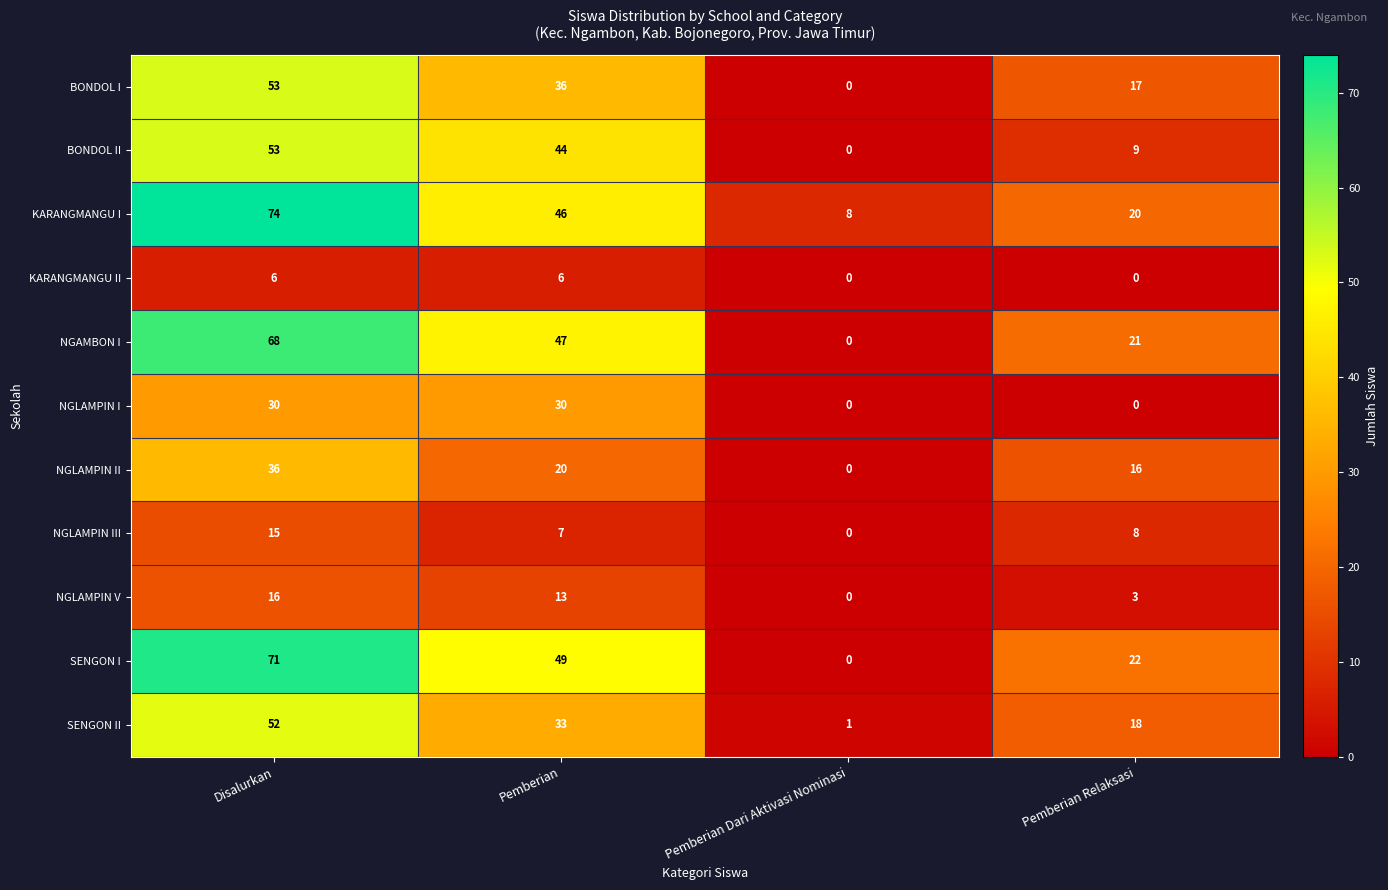

What is the greatest value displayed?

74